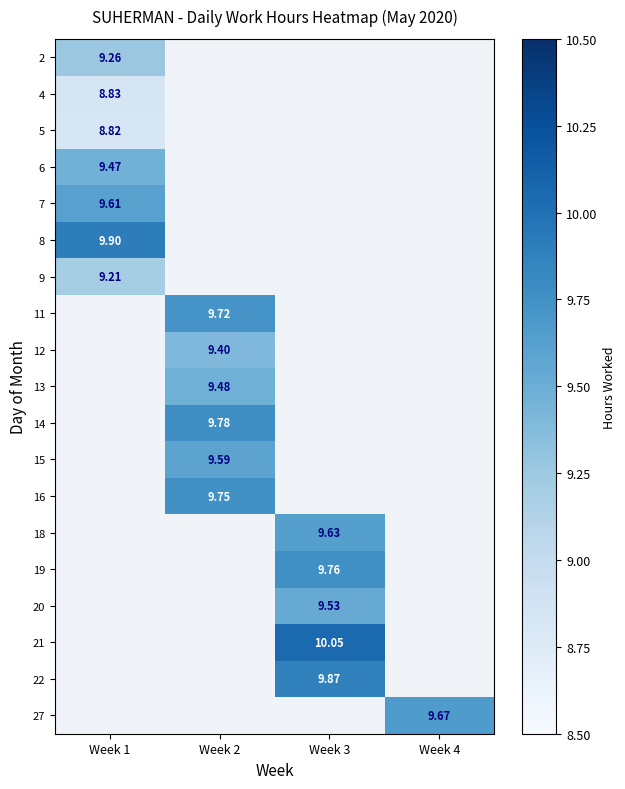

Which category has the highest value across all series?

Week 3